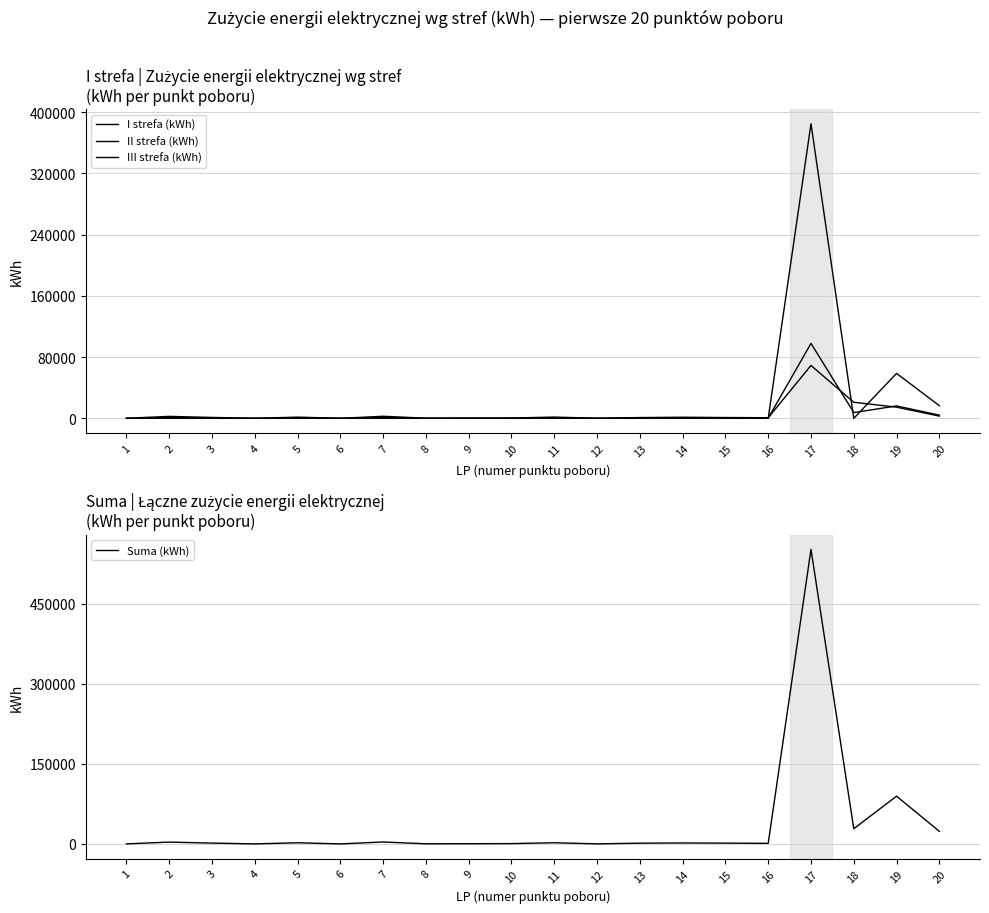

The value of III strefa (kWh) at 8 is 0. True or false?

True